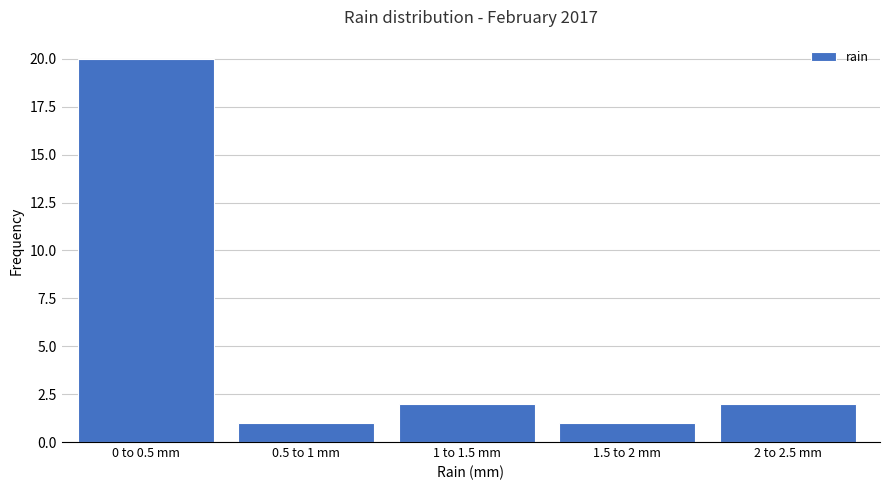

Reading right to left, list all the values displayed in this chart.

2 to 2.5 mm=2	1.5 to 2 mm=1	1 to 1.5 mm=2	0.5 to 1 mm=1	0 to 0.5 mm=20